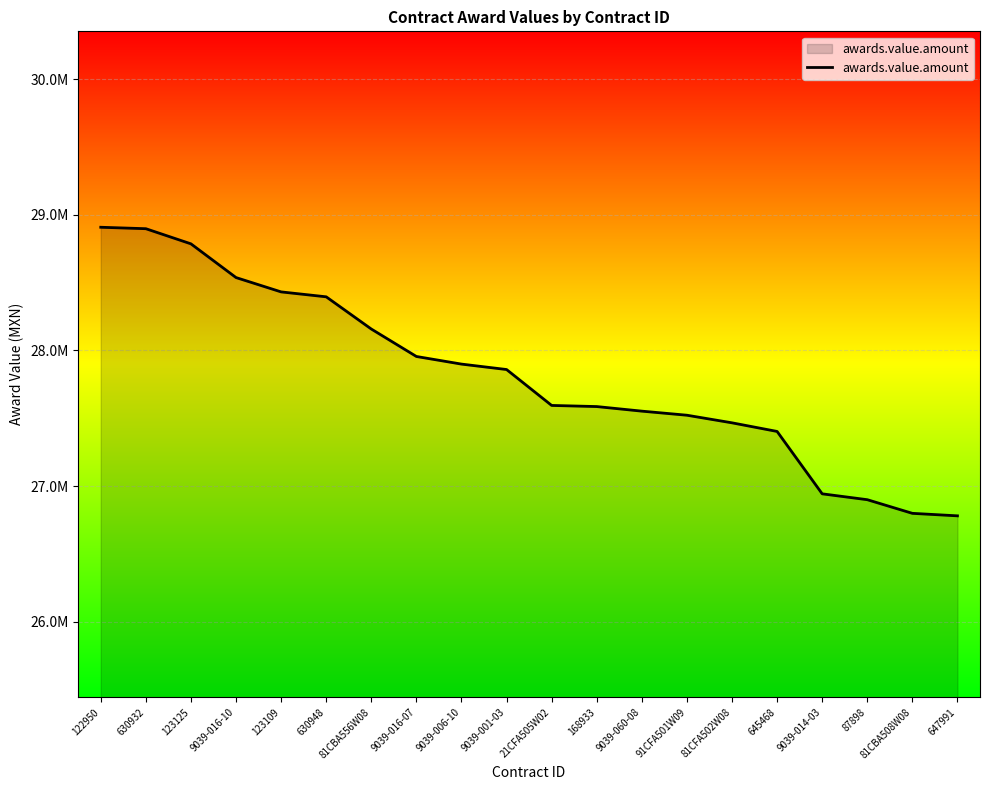

Where does the data first go above 27859424?

122950